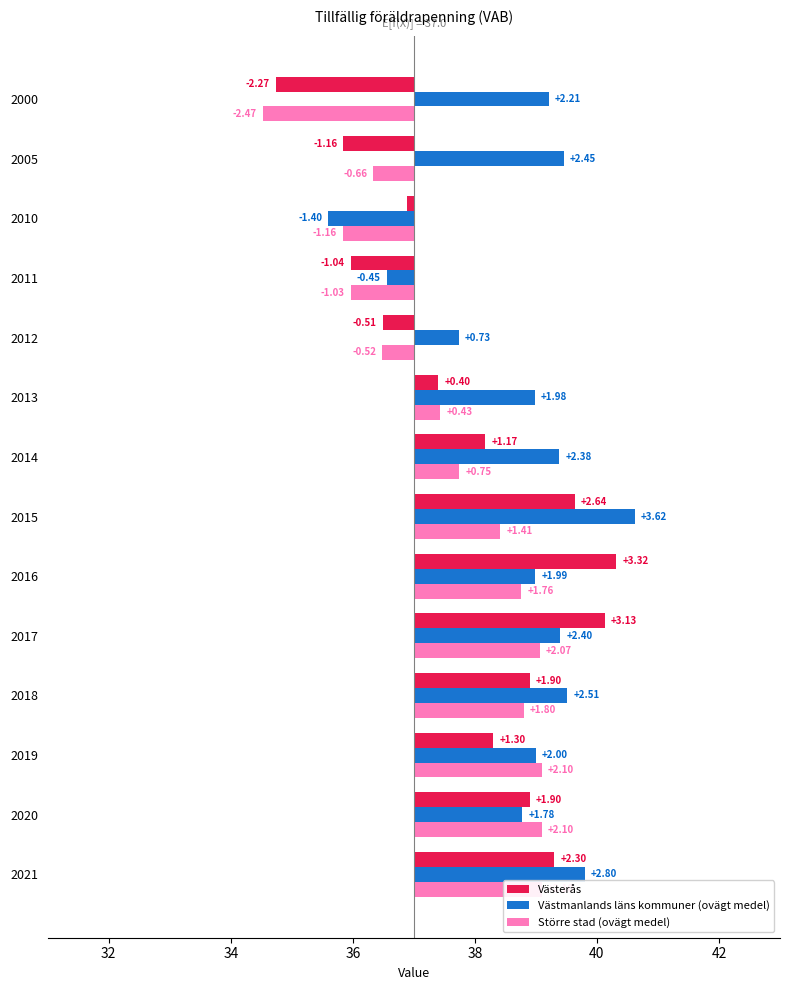

Is it true that Västerås equals 1.8 at 2016?

False